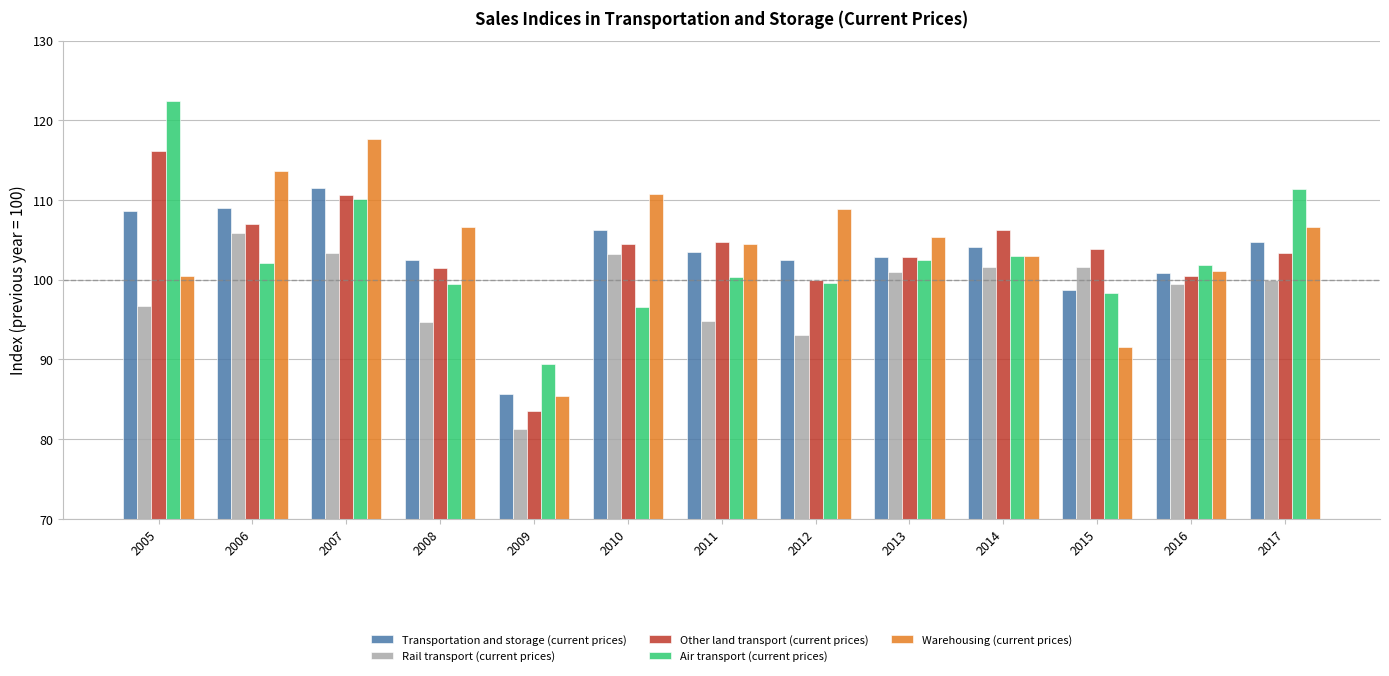

How many bars are there in total?

65